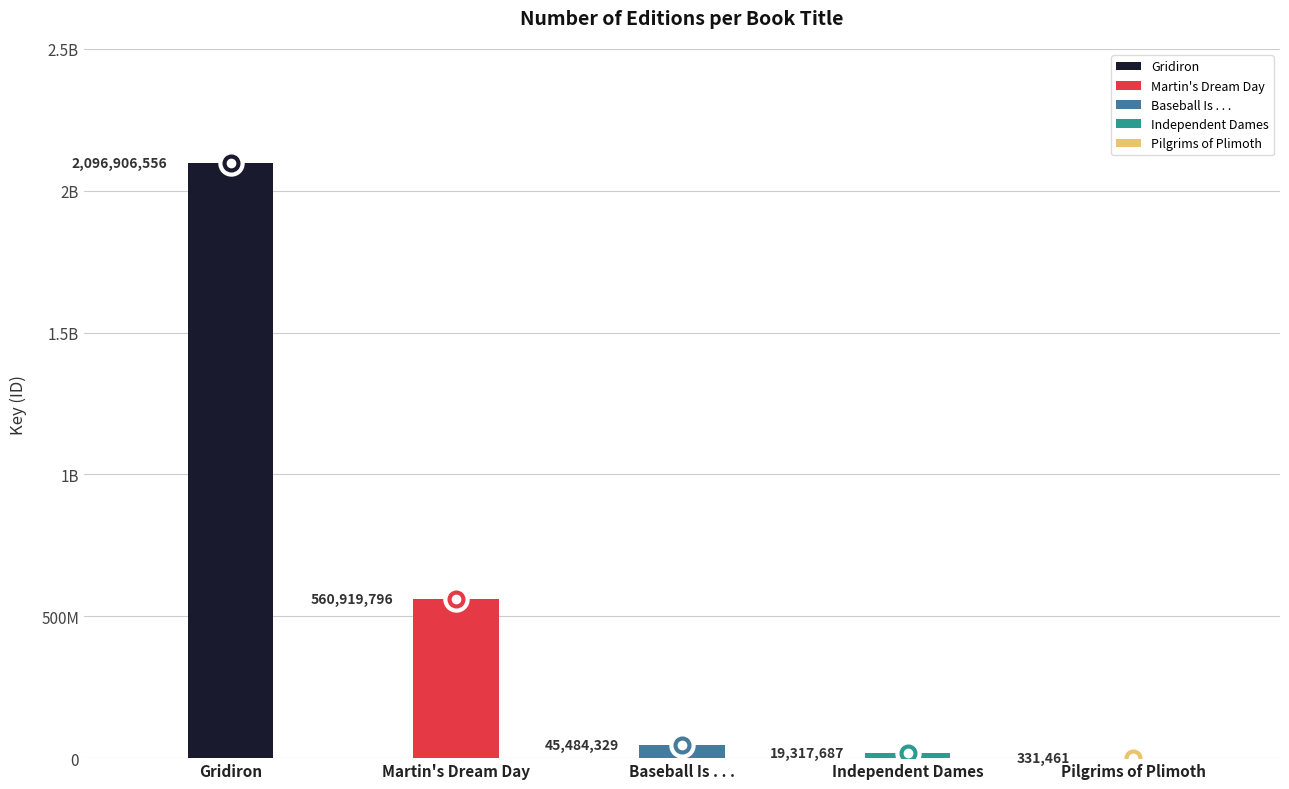

What is the minimum value shown in the chart?

331461